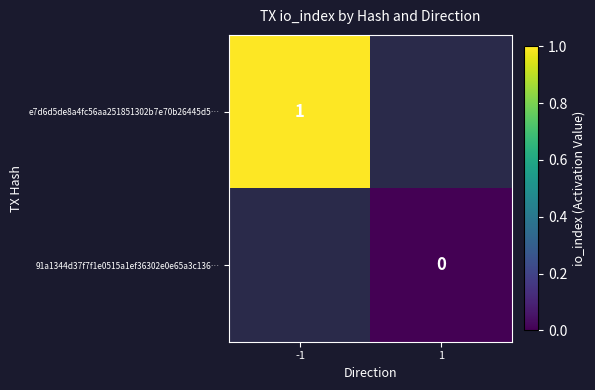

Is it true that e7d6d5de8a4fc56aa251851302b7e70b26445d5… equals 1 at -1?

True